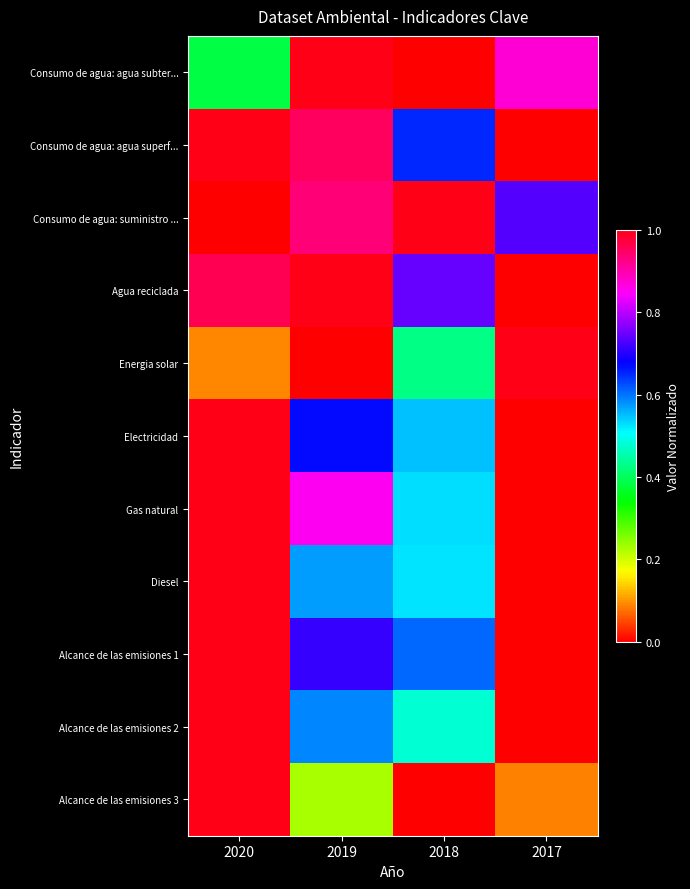

Count the number of data series in this chart.

11